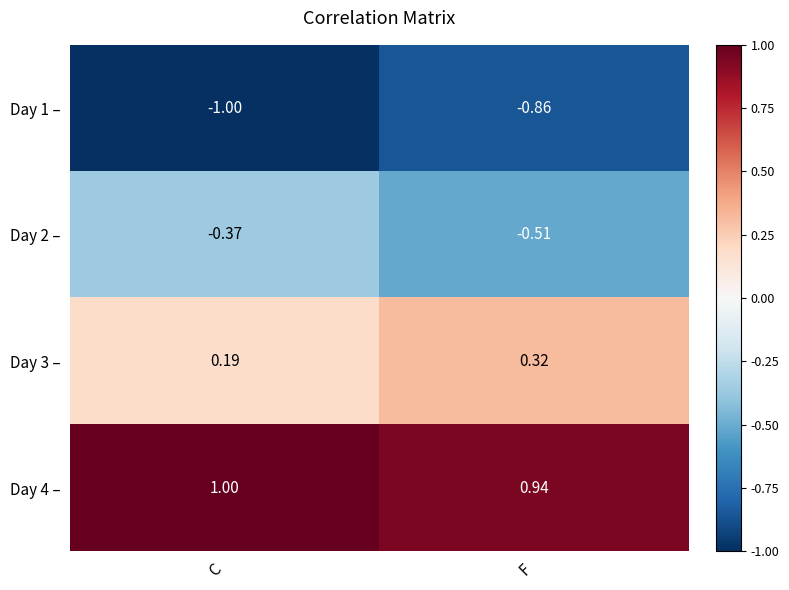

Where is Day 3 – nearest to the value 0?

C